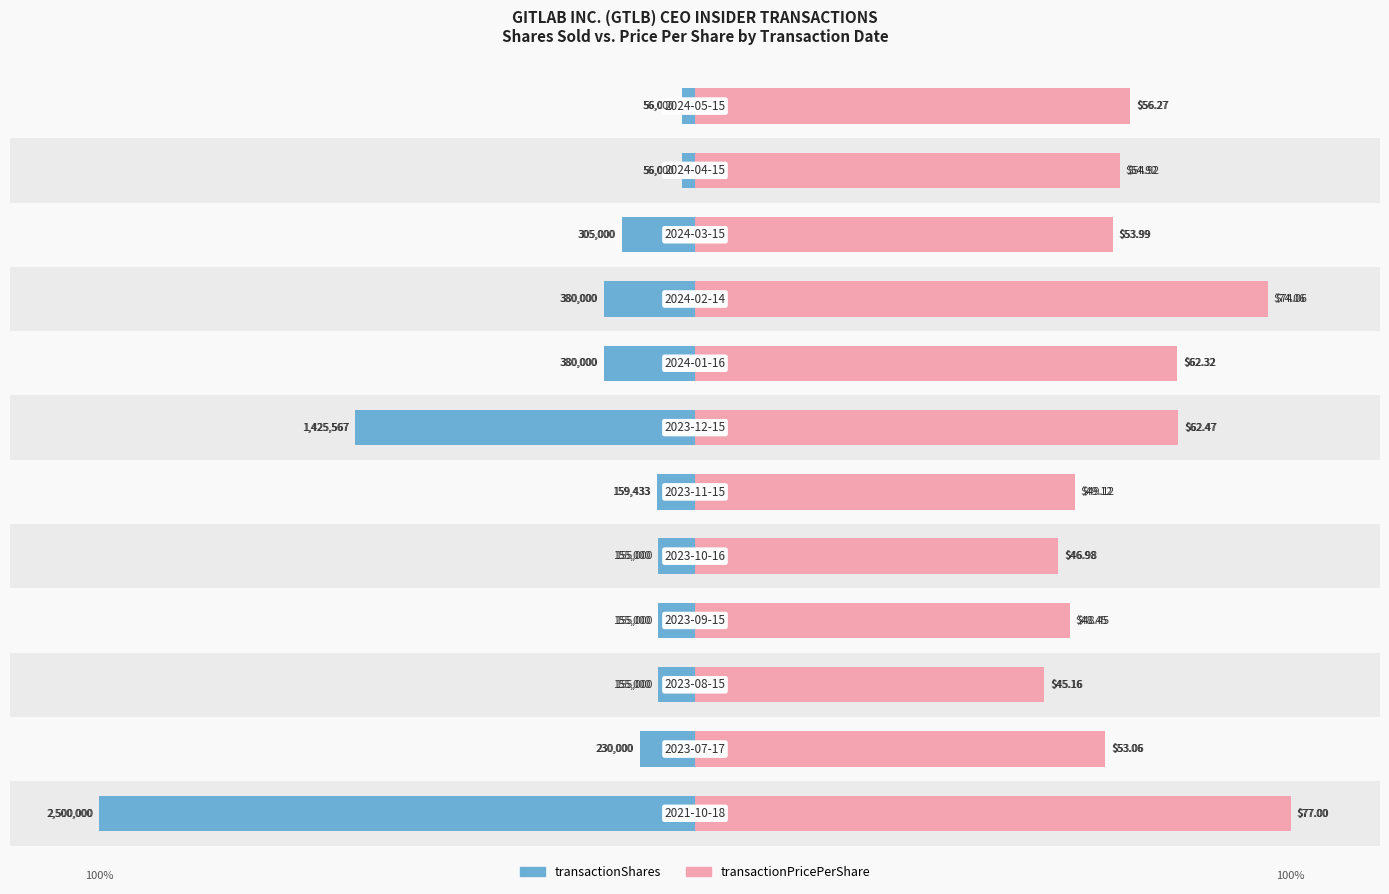

Rank the series at 9 from highest to lowest value.

transactionPricePerShare, transactionShares